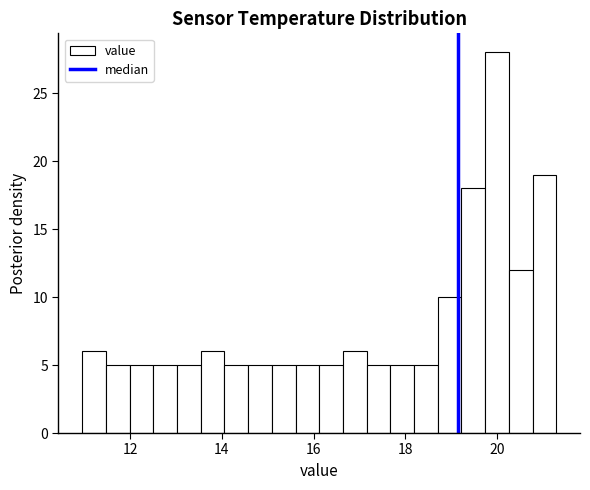

Around what value on the x-axis is the tallest bar? Give the approximate position of its centre, as read against the axis.

20.0